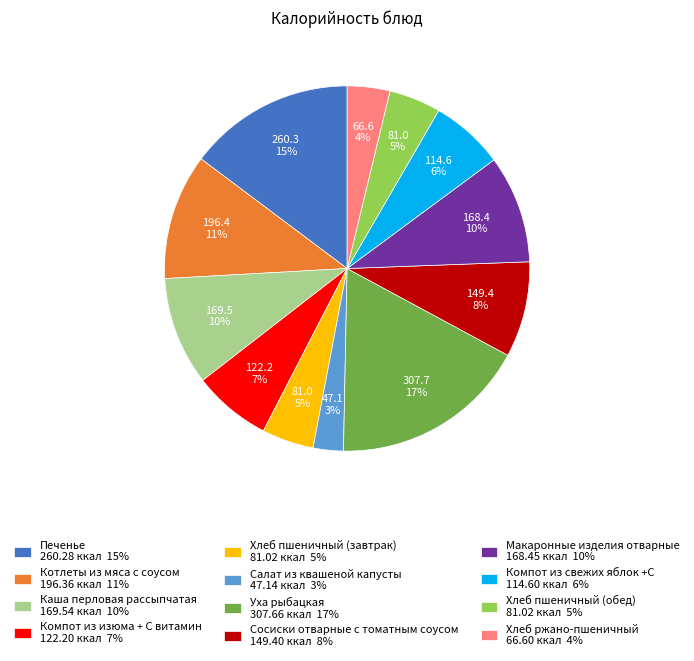

To the nearest percent, what percentage of the pie is Салат из квашеной капусты?

3%